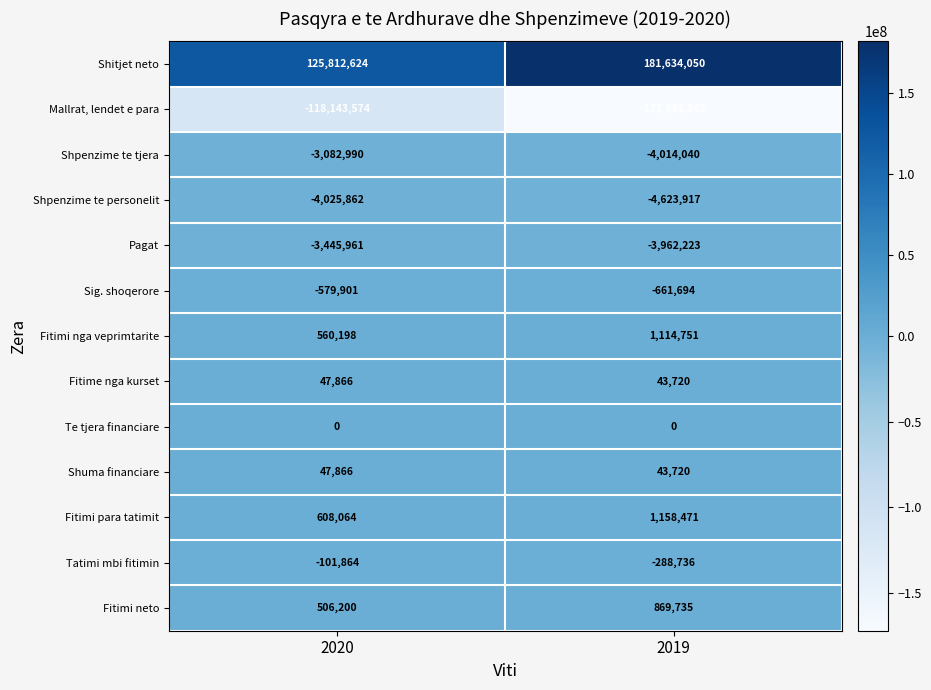

Read the Shpenzime te tjera value at 2019, to the nearest 50.

-4014050